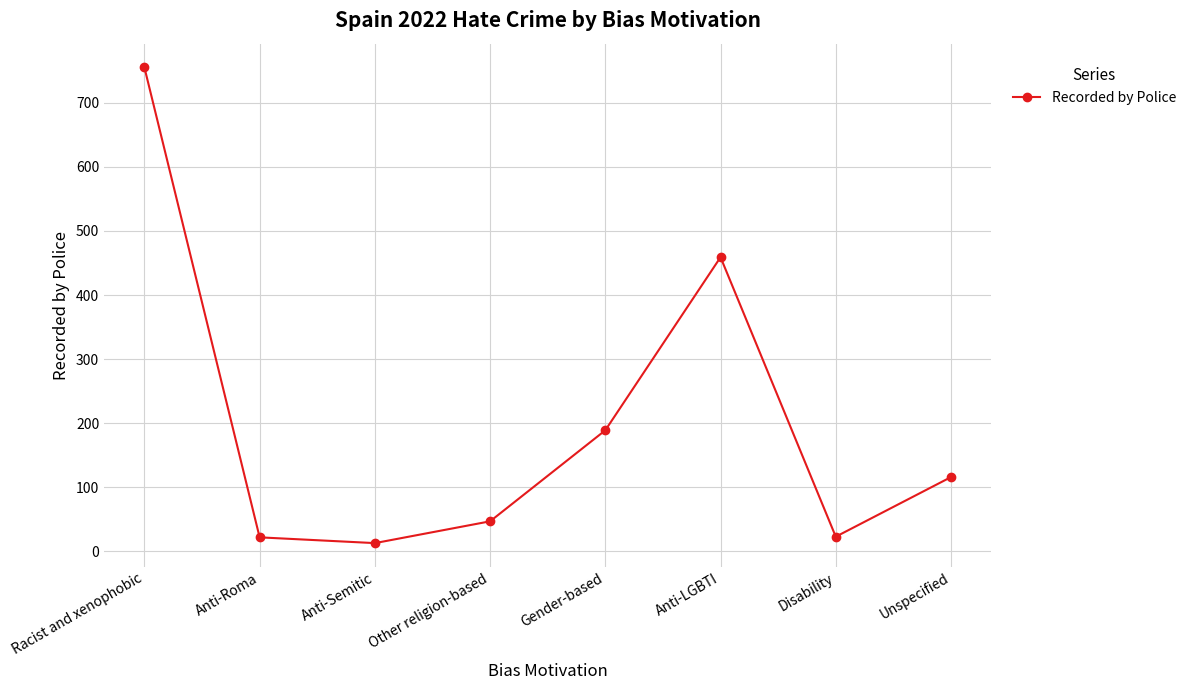

Which has a higher value, Gender-based or Other religion-based?

Gender-based